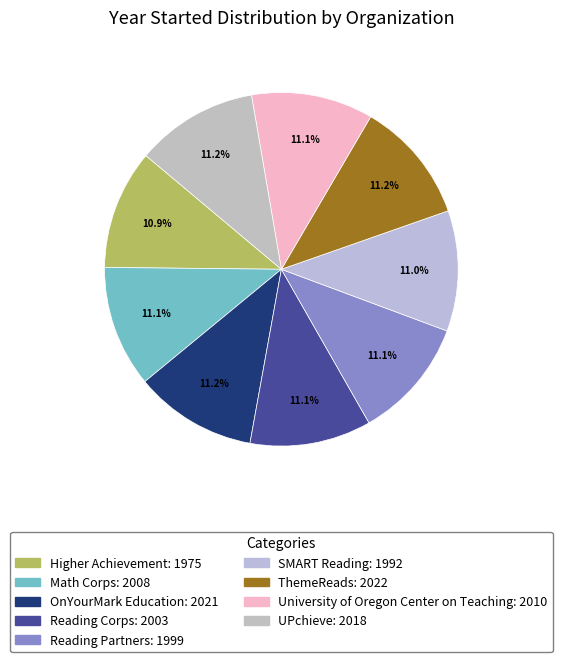

True or false: UPchieve accounts for 18% of the total.

False